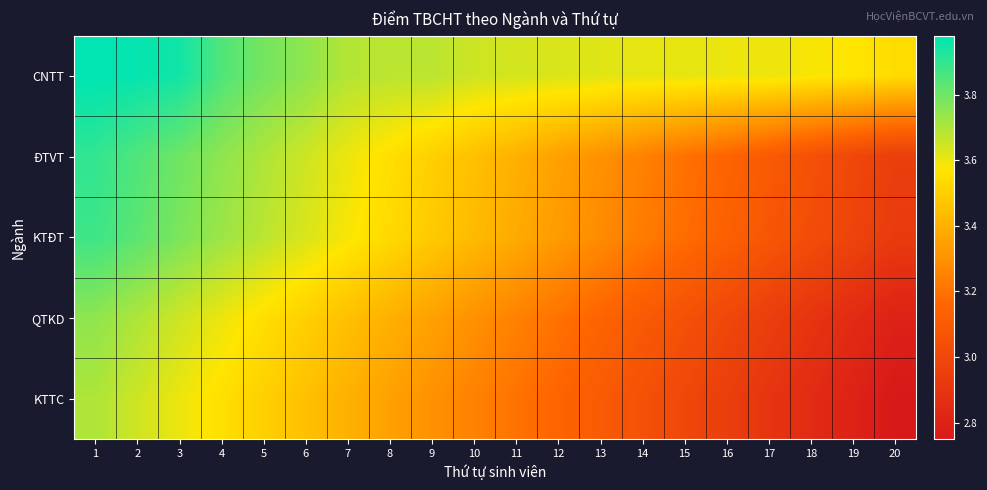

Reading left to right, transcribe all the data shown in this chart.

CNTT: 1=4.0	2=4.0	3=4.0	4=3.9	5=3.8	6=3.8	7=3.7	8=3.7	9=3.7	10=3.6	11=3.6	12=3.6	13=3.6	14=3.6	15=3.6	16=3.6	17=3.6	18=3.6	19=3.6	20=3.5
ĐTVT: 1=3.9	2=3.9	3=3.8	4=3.8	5=3.7	6=3.6	7=3.6	8=3.5	9=3.5	10=3.5	11=3.4	12=3.4	13=3.3	14=3.2	15=3.2	16=3.1	17=3.1	18=3.0	19=3.0	20=3.0
KTĐT: 1=3.9	2=3.8	3=3.8	4=3.7	5=3.7	6=3.6	7=3.6	8=3.5	9=3.5	10=3.4	11=3.4	12=3.3	13=3.3	14=3.2	15=3.2	16=3.1	17=3.1	18=3.0	19=3.0	20=2.9
QTKD: 1=3.8	2=3.7	3=3.6	4=3.6	5=3.5	6=3.5	7=3.5	8=3.4	9=3.4	10=3.3	11=3.2	12=3.2	13=3.1	14=3.1	15=3.0	16=3.0	17=3.0	18=2.9	19=2.9	20=2.8
KTTC: 1=3.7	2=3.6	3=3.6	4=3.5	5=3.5	6=3.5	7=3.4	8=3.4	9=3.3	10=3.2	11=3.2	12=3.1	13=3.1	14=3.0	15=3.0	16=3.0	17=2.9	18=2.9	19=2.8	20=2.8